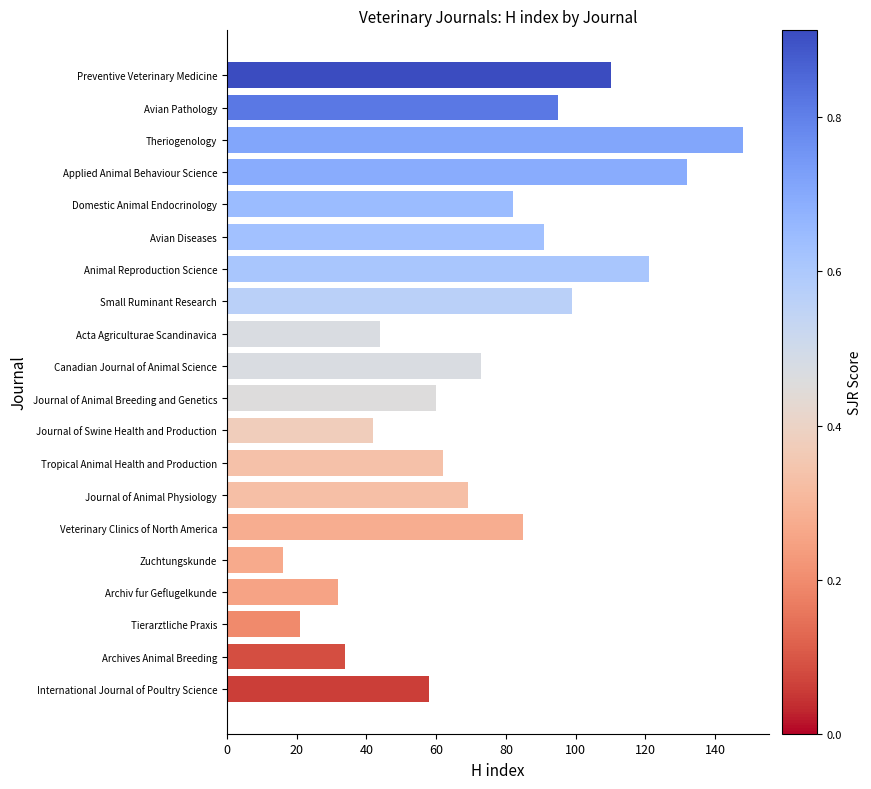

Does the chart contain any negative values?

No